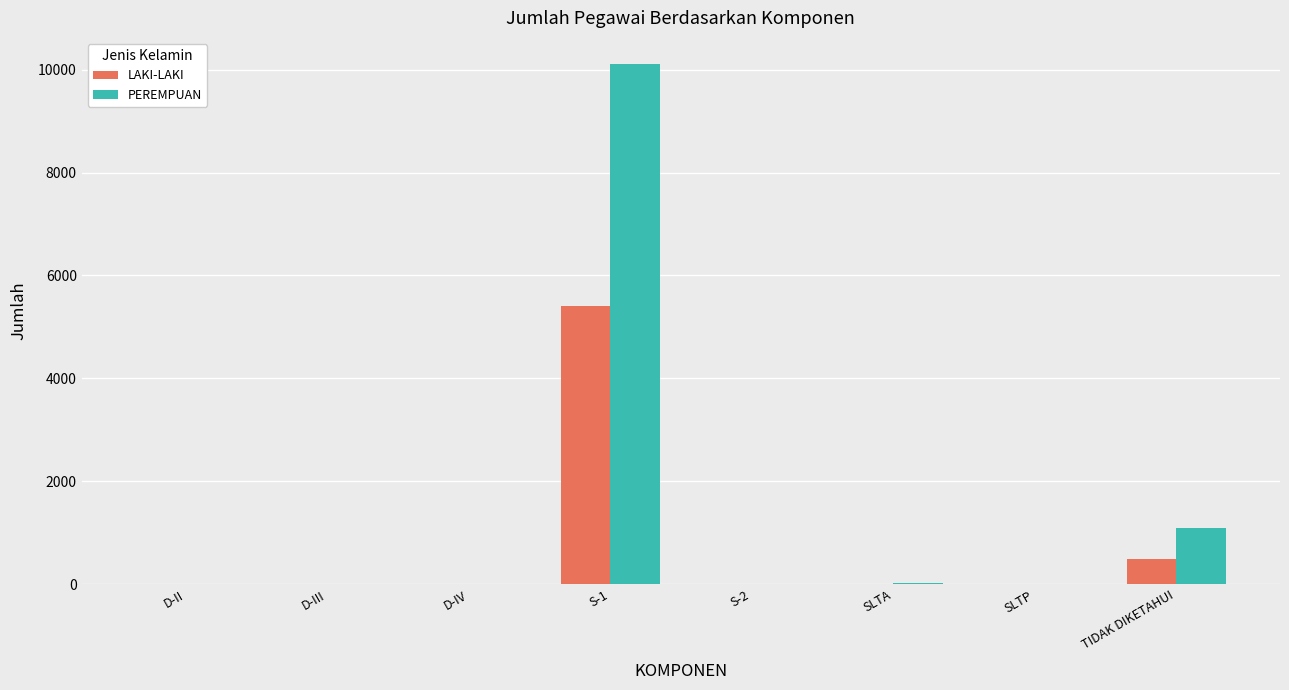

Which series changed the most between SLTA and TIDAK DIKETAHUI?

PEREMPUAN